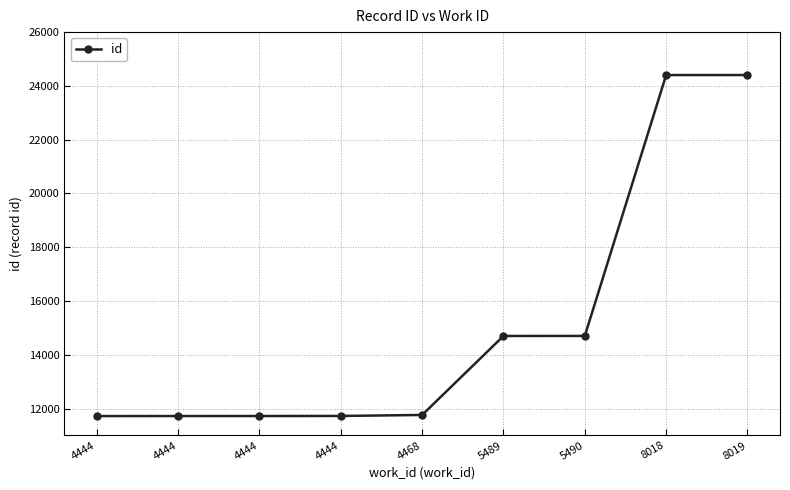

Rank the categories by value from lowest to highest.

4444, 4444, 4444, 4444, 4468, 5489, 5490, 8018, 8019